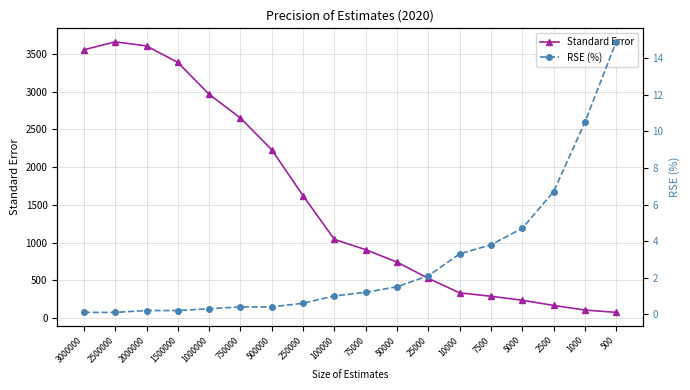

How many lines are shown in the chart?

2